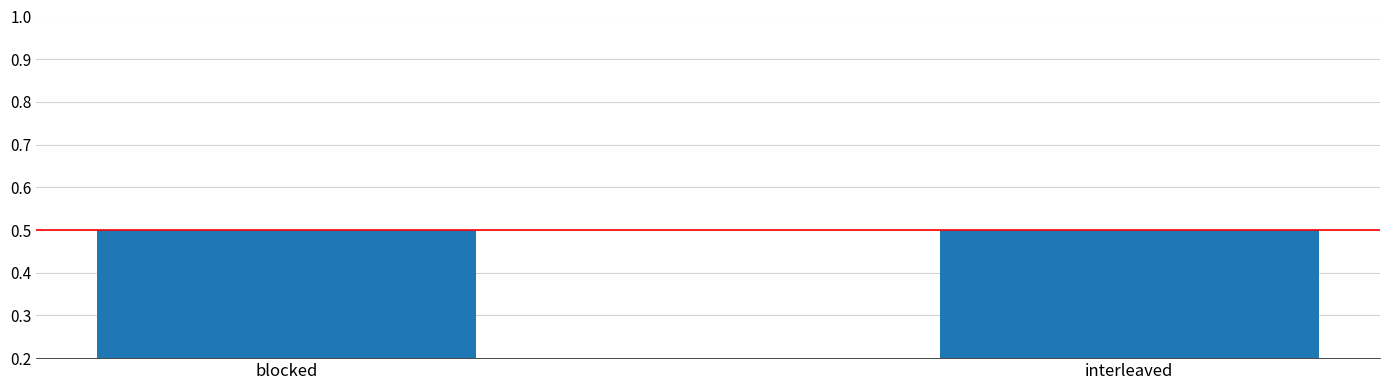

Count the values in the range 0 to 1.

2